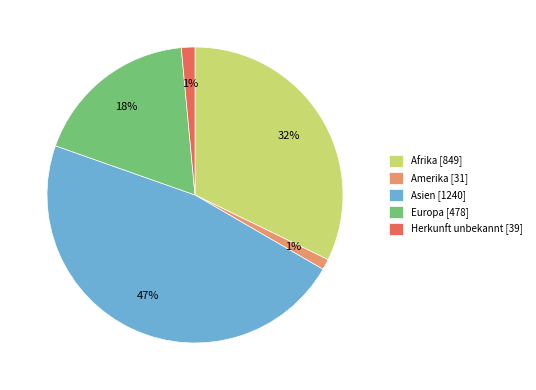

Which has a higher value, Amerika or Afrika?

Afrika